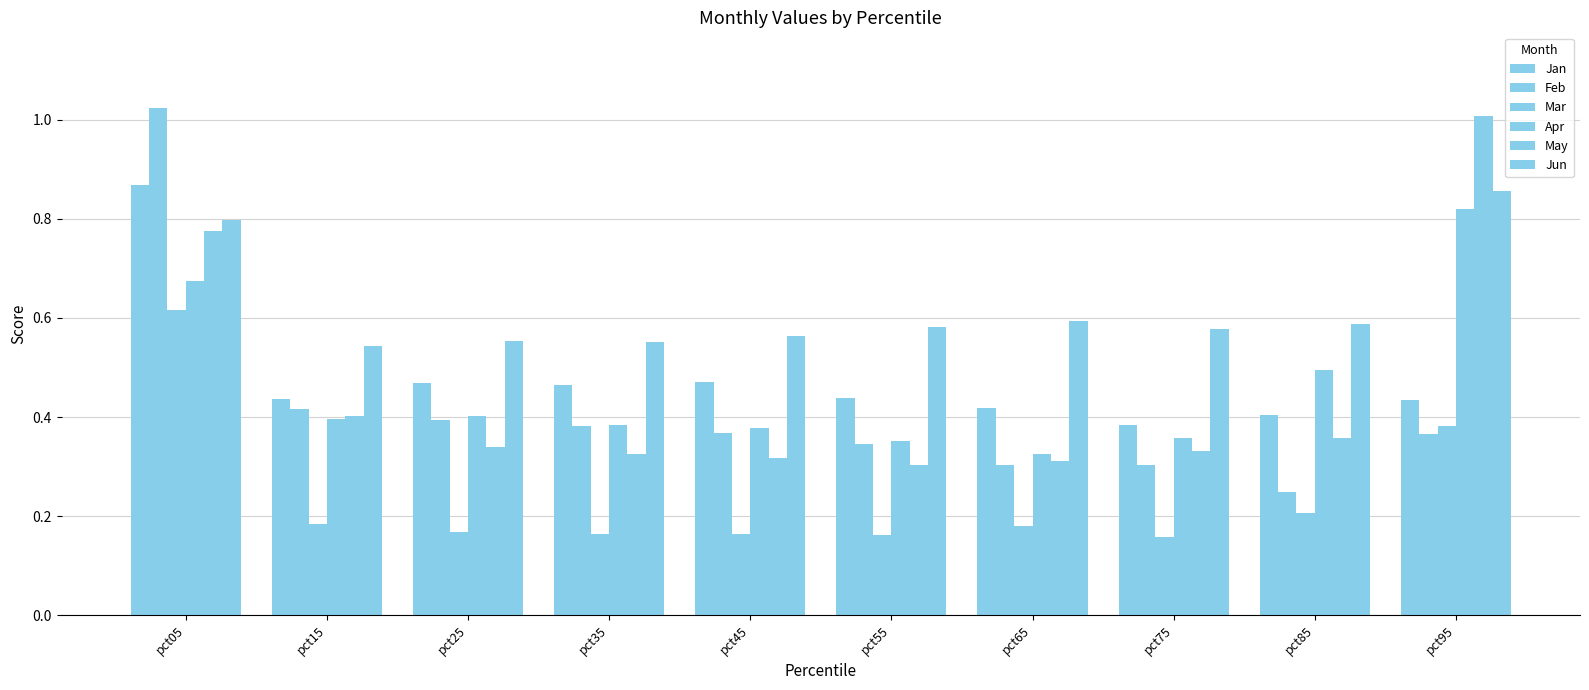

List the series in order of their peak value, highest first.

Feb, May, Jan, Jun, Apr, Mar